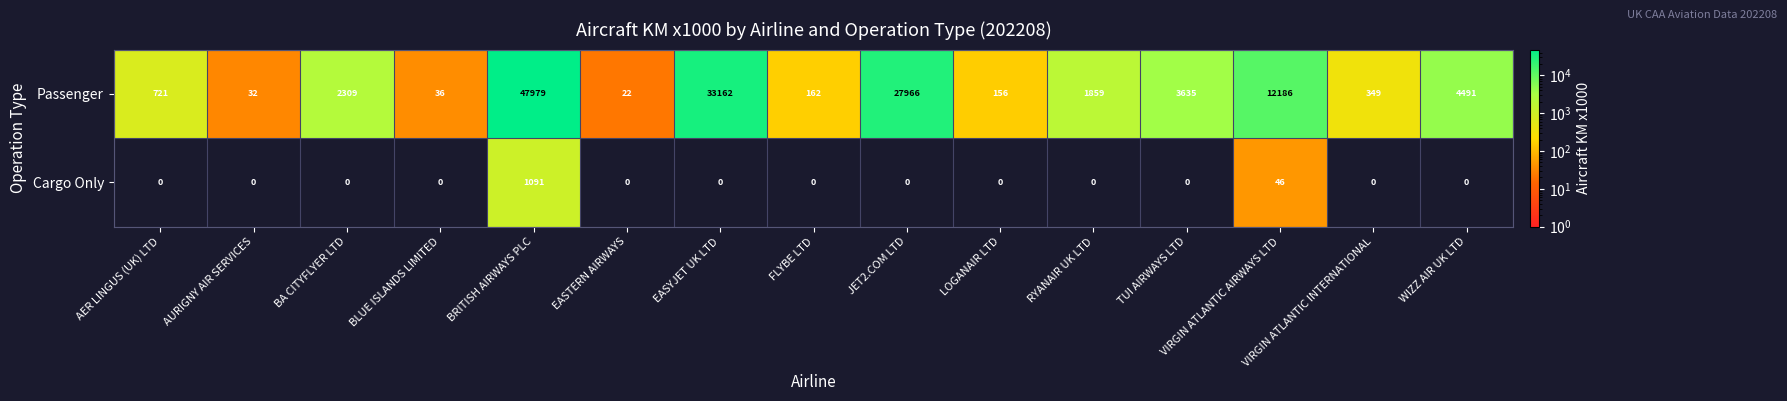

Where does the Passenger series first go above 1859?

BA CITYFLYER LTD